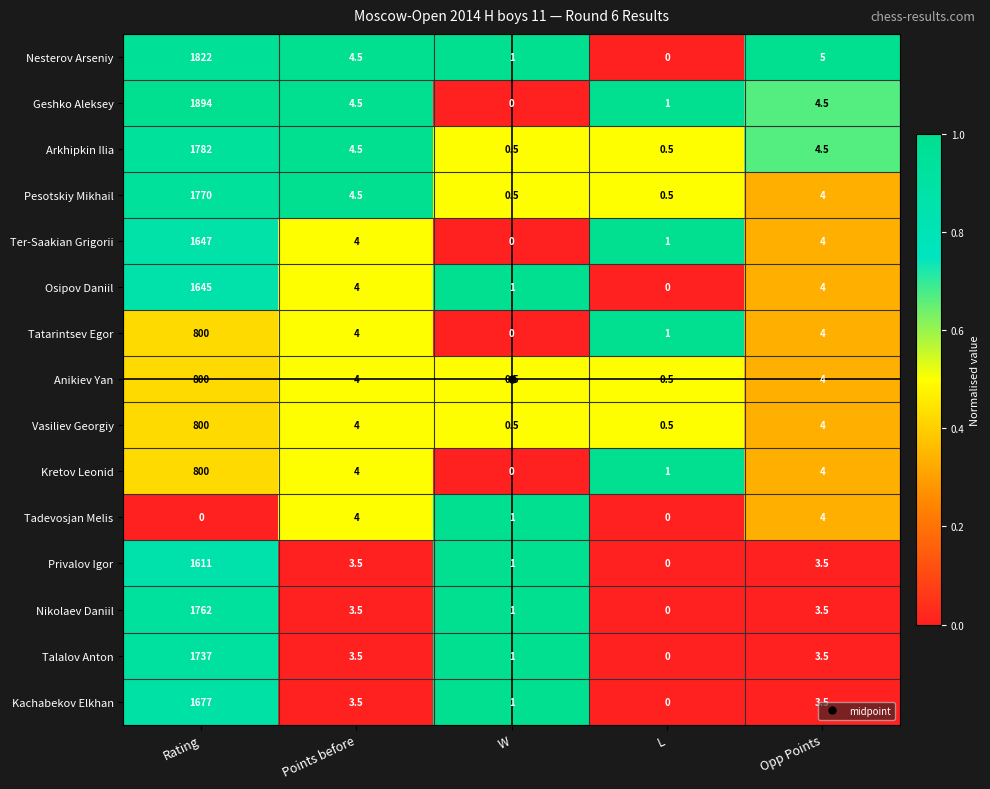

How many categories are shown in the chart?

5